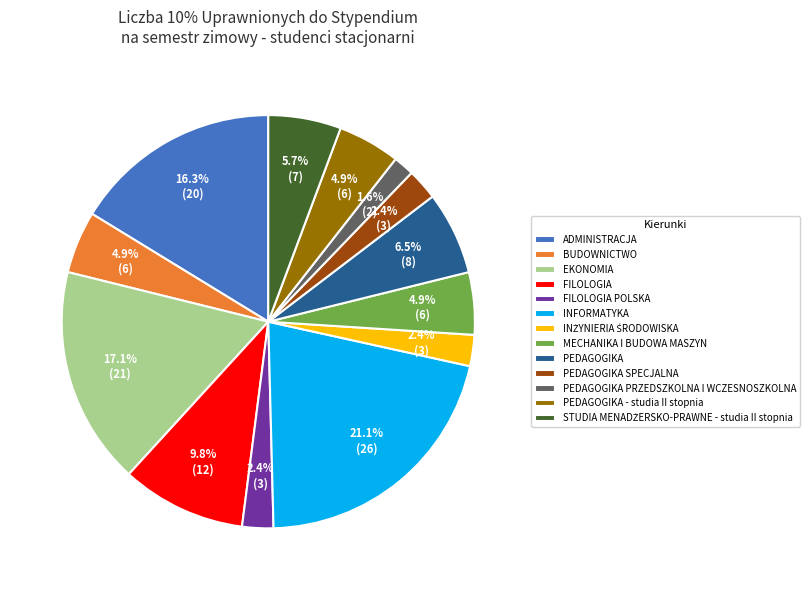

To the nearest percent, what percentage of the pie is ADMINISTRACJA?

16%